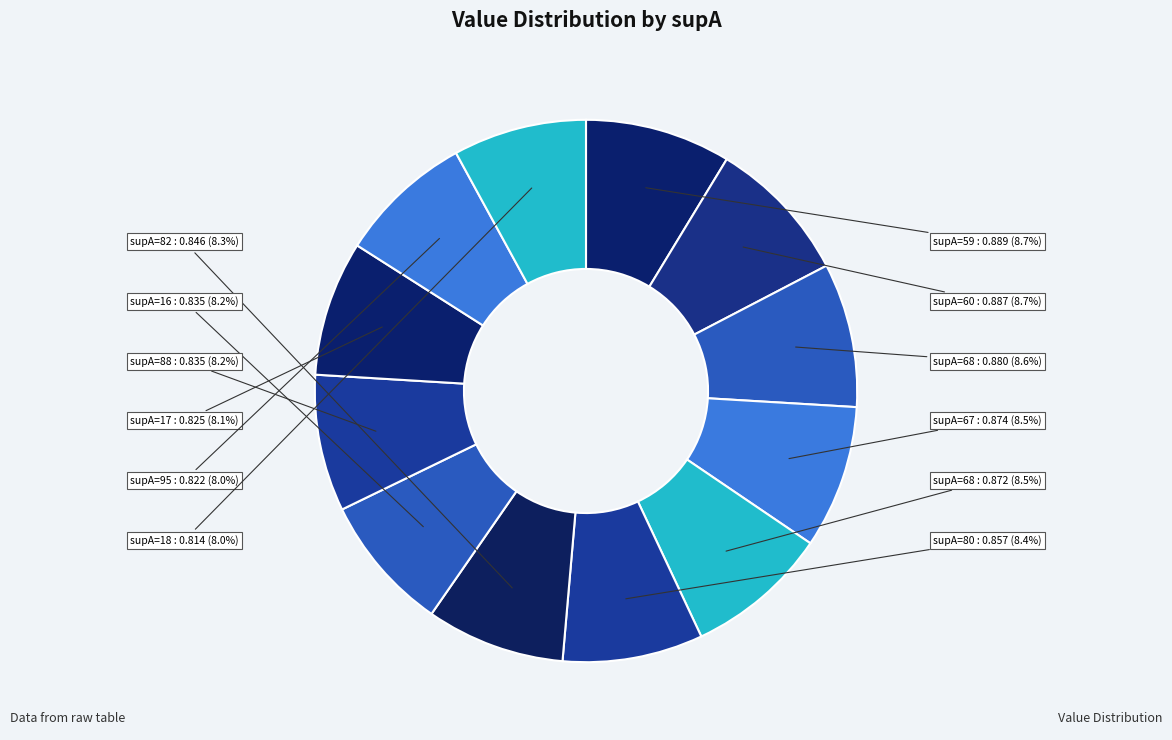

How many segments does this pie chart have?

12